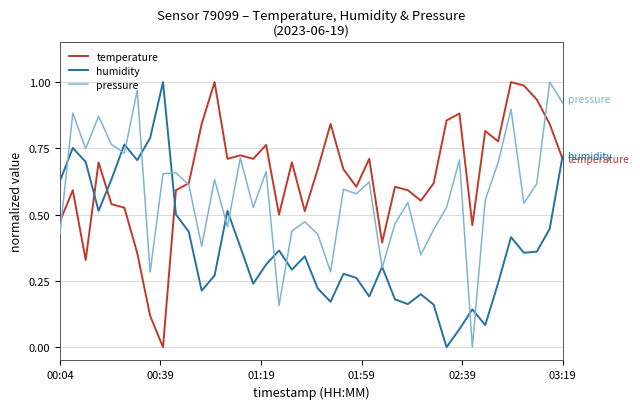

Rank the series by their average value, from lowest to highest.

humidity, pressure, temperature